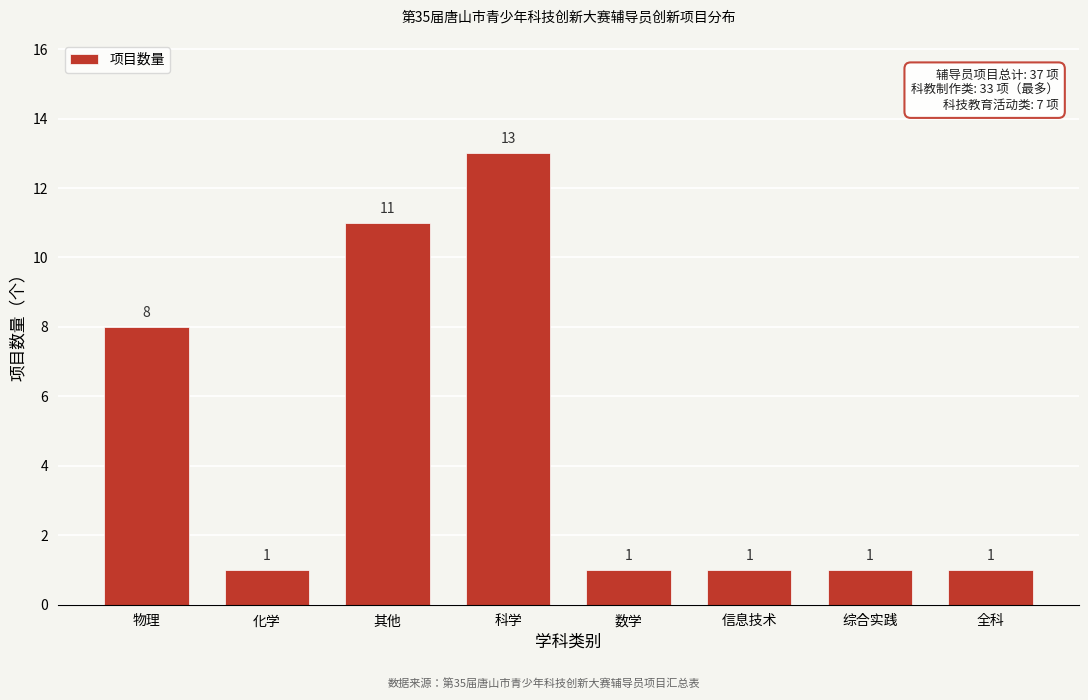

Reading right to left, what are all the values shown in this chart?

全科=1	综合实践=1	信息技术=1	数学=1	科学=13	其他=11	化学=1	物理=8